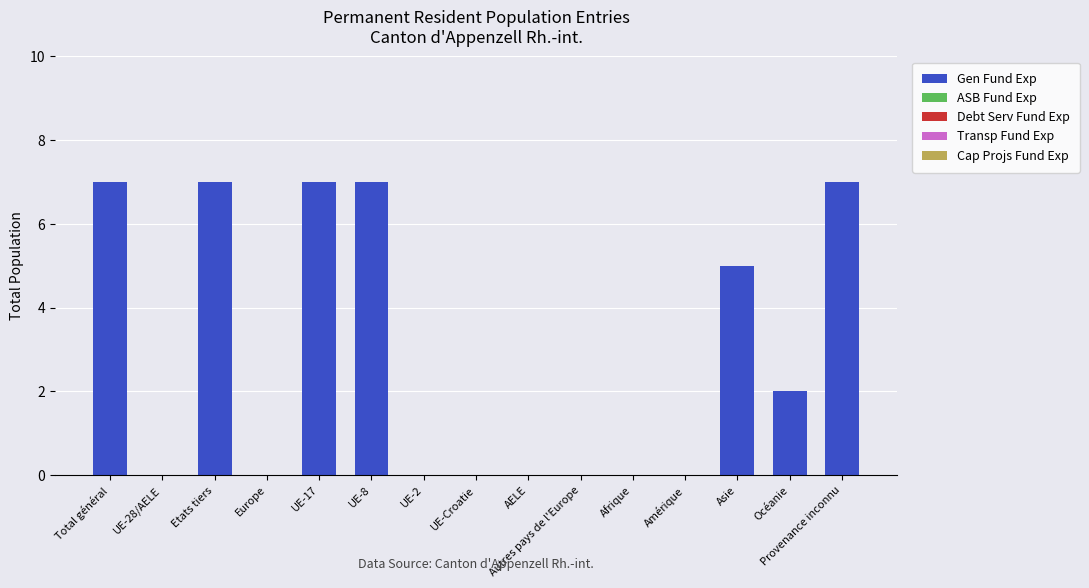

Where is the data nearest to the value 3?

Océanie